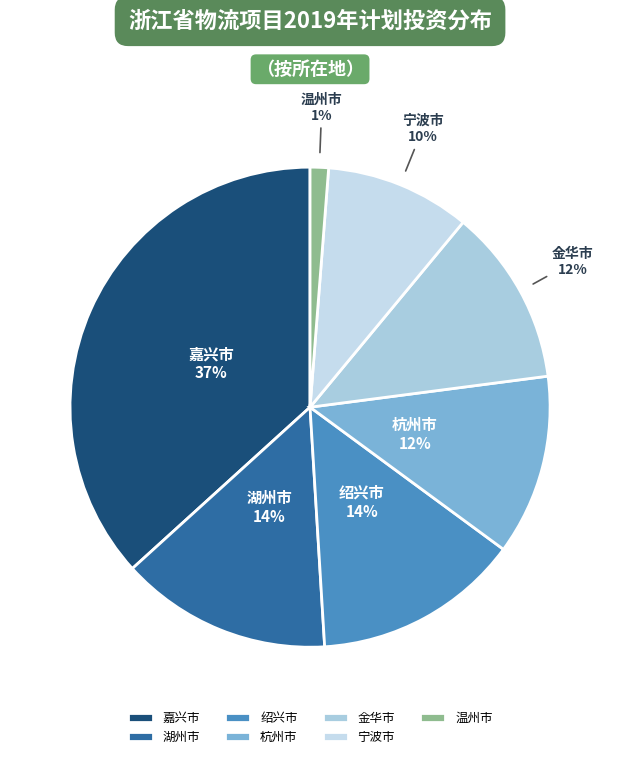

Does 宁波市 account for over 50% of the chart?

No